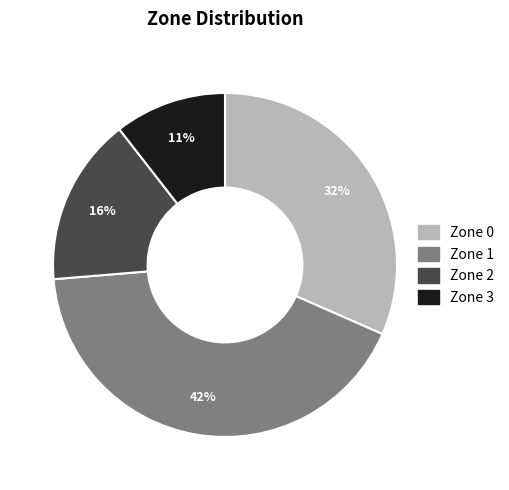

Is there a majority slice in this chart?

No